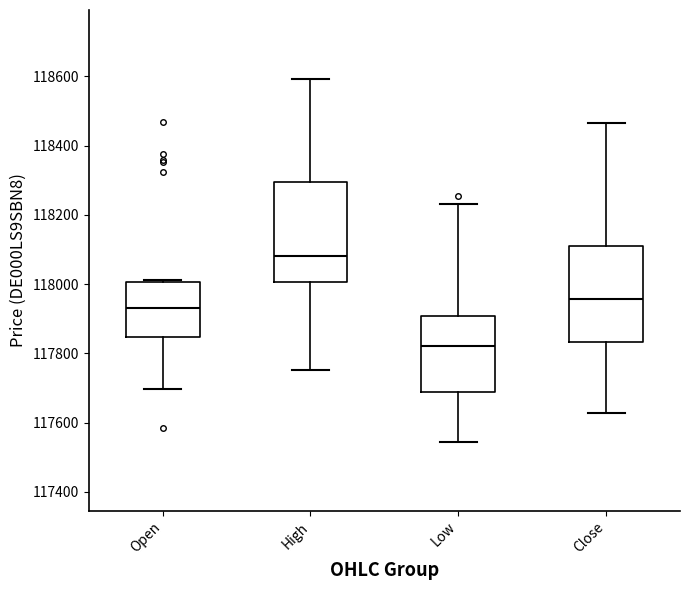

Where does the lower whisker of the box for Open end on the y-axis? The values are not printed on the chart, so give them approximately, as read against the axis.

117700